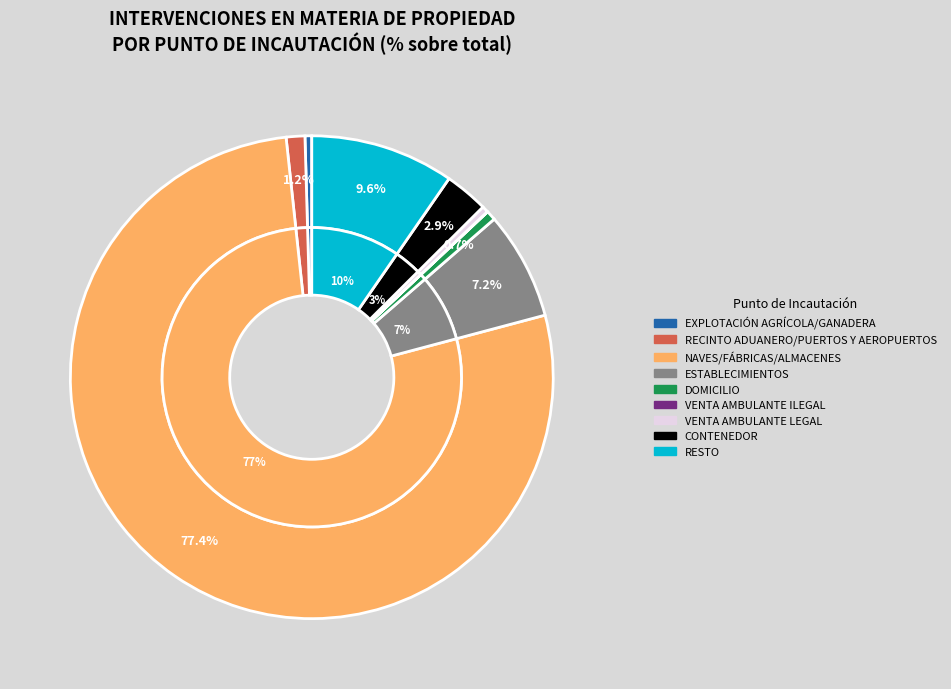

How many segments does this pie chart have?

9